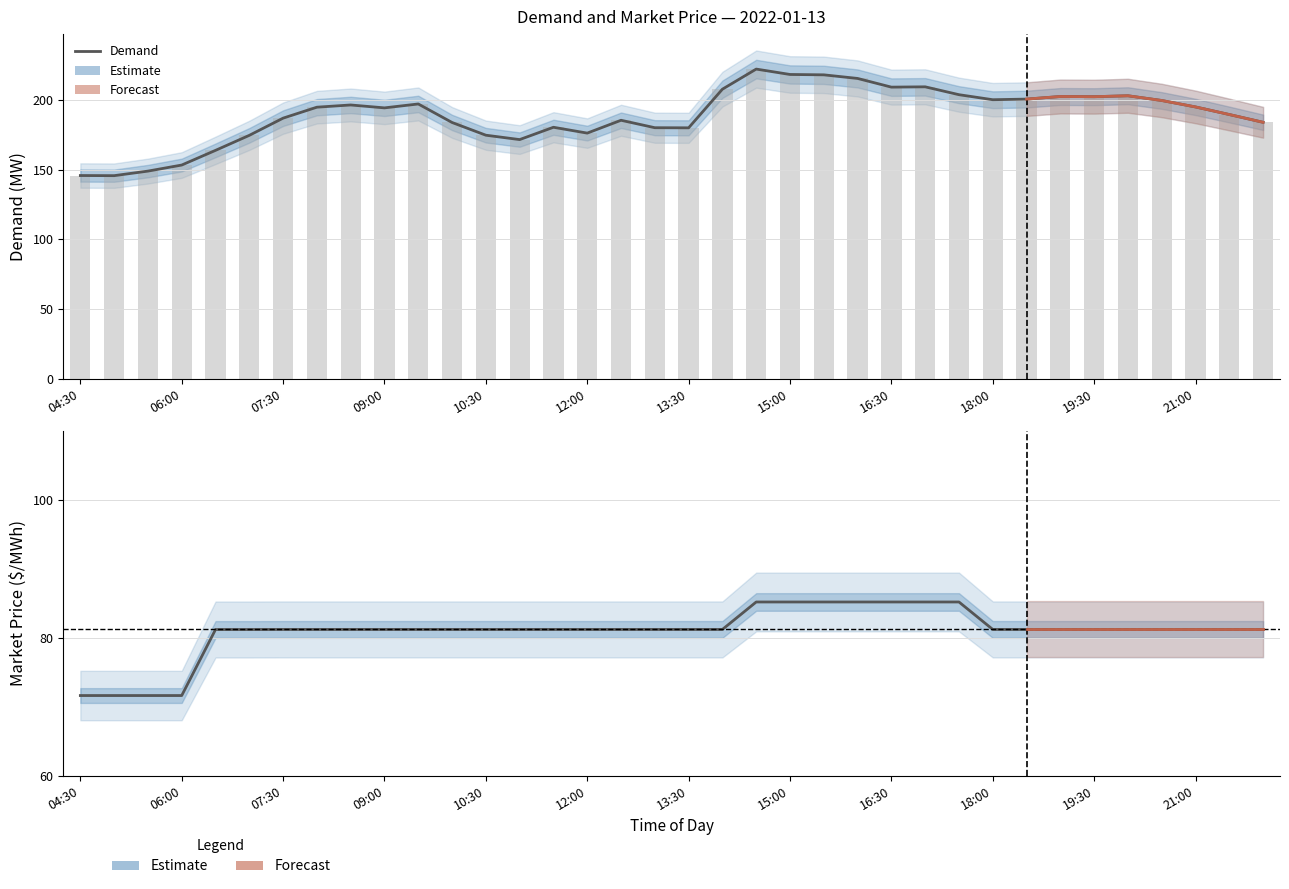

List the labels in order of Market Price value, largest first.

14:30, 15:00, 15:30, 16:00, 16:30, 17:00, 17:30, 07:30, 08:00, 08:30, 09:00, 09:30, 10:00, 10:30, 11:00, 11:30, 12:00, 12:30, 13:00, 13:30, 14:00, 18:00, 18:30, 19:00, 19:30, 20:00, 20:30, 21:00, 21:30, 22:00, 06:30, 07:00, 04:30, 05:00, 05:30, 06:00